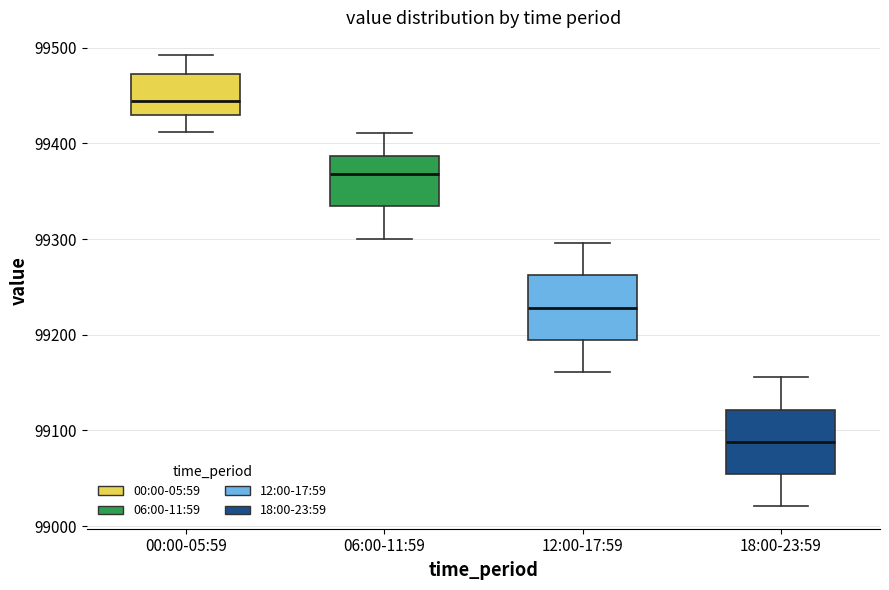

Reading left to right, read every box against the y-axis: the position of its median line, the range the box covers, and the ends of its whiskers. The values are not printed on the chart, so give them approximately, as read against the axis.

00:00-05:59: median 99440, box 99430 to 99470, whiskers 99410 to 99490
06:00-11:59: median 99370, box 99330 to 99390, whiskers 99300 to 99410
12:00-17:59: median 99230, box 99190 to 99260, whiskers 99160 to 99300
18:00-23:59: median 99090, box 99050 to 99120, whiskers 99020 to 99160